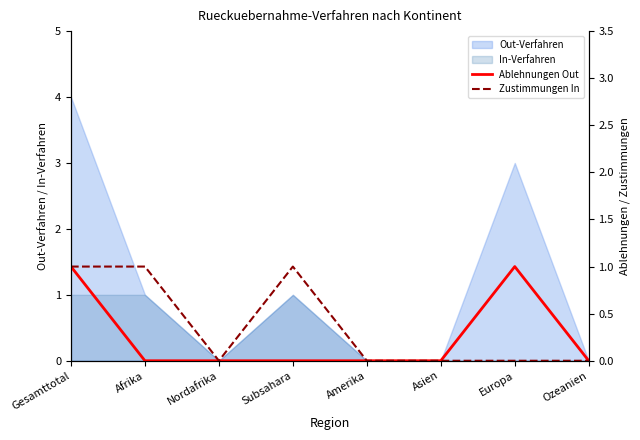

At which label is Ablehnungen Out closest to 0?

Afrika